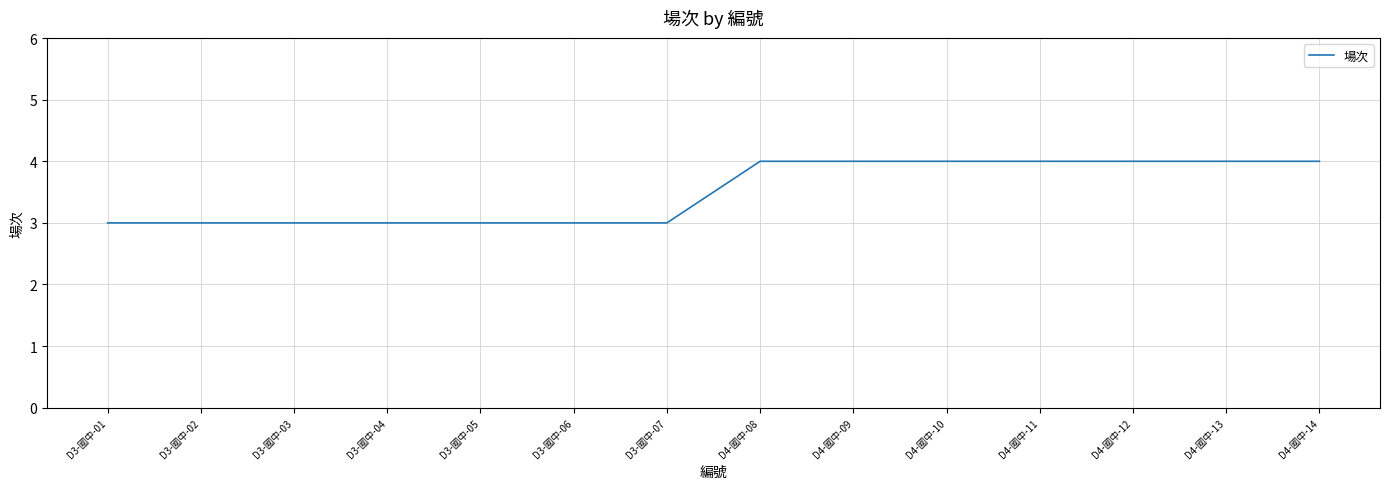

What is the minimum value shown in the chart?

3